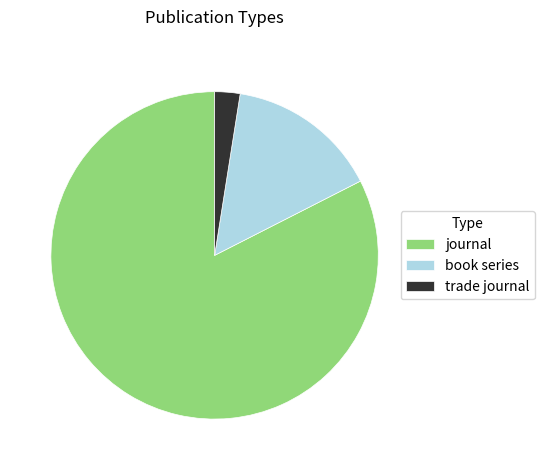

Rank the categories by value from lowest to highest.

trade journal, book series, journal